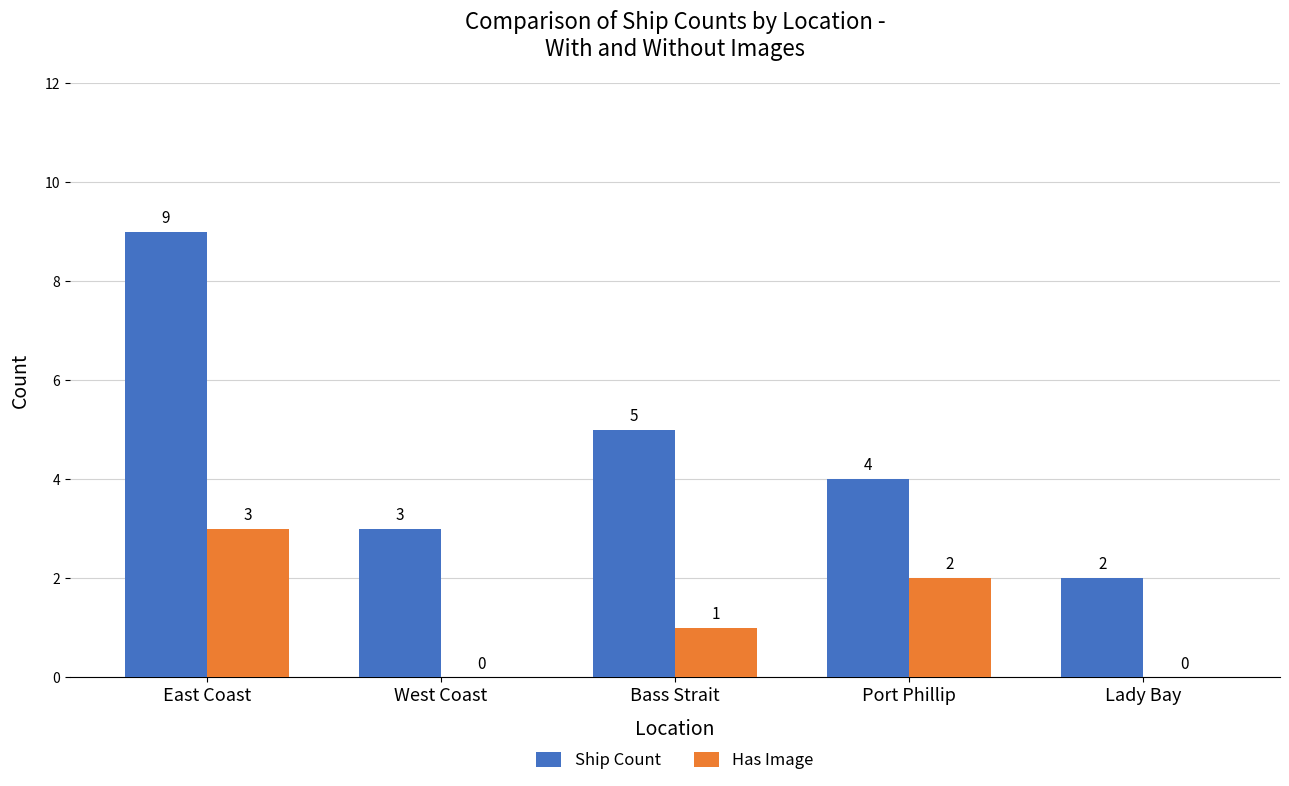

What is the sum of the Ship Count values at Lady Bay and Port Phillip?

6